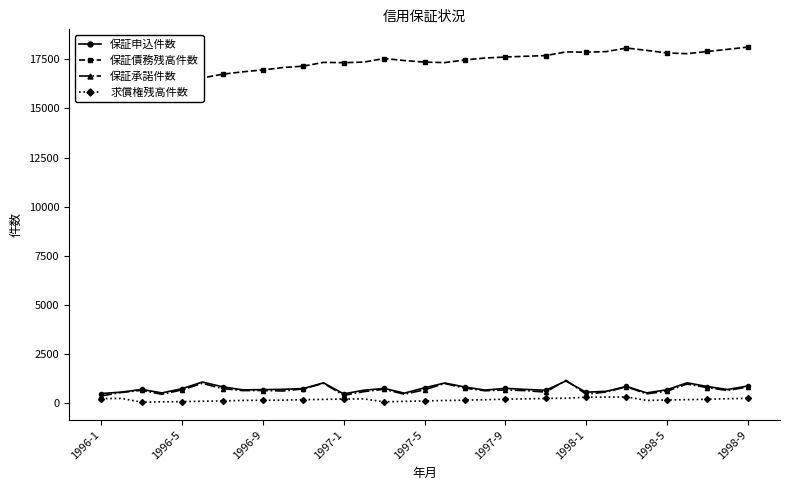

True or false: 求償権残高件数 has more than 1 points higher than both neighbors.

True